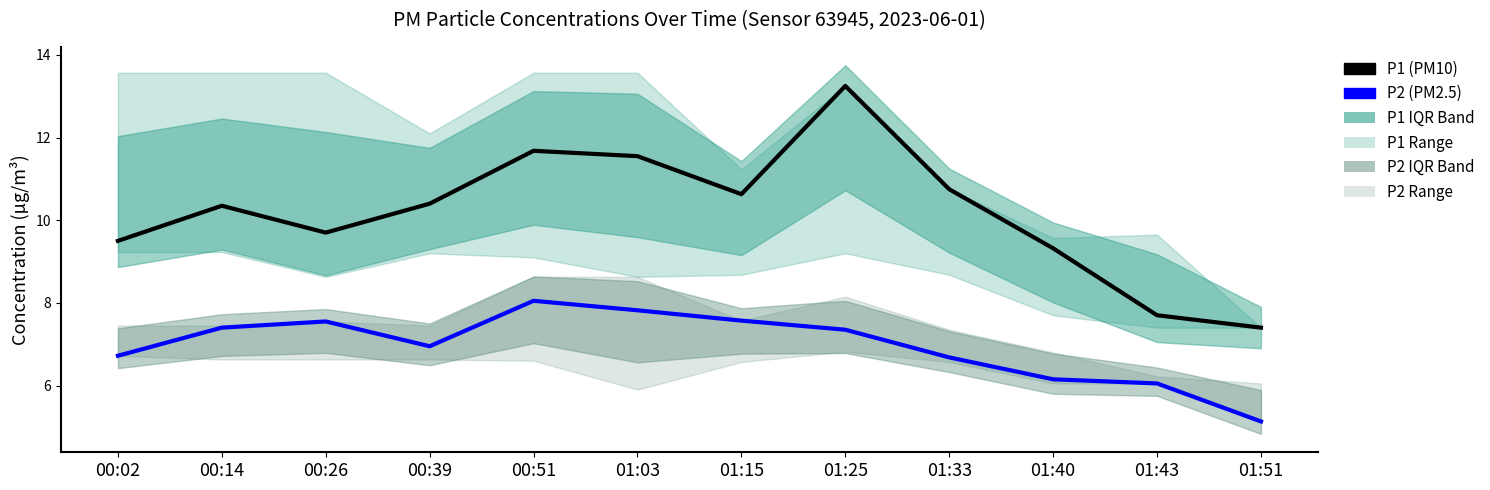

Reading left to right, what are all the values shown in this chart?

P1 (PM10): 9.5	10.3	9.7	10.4	11.7	11.6	10.6	13.2	10.8	9.3	7.7	7.4
P2 (PM2.5): 6.7	7.4	7.5	7.0	8.1	7.8	7.6	7.3	6.7	6.2	6.0	5.1